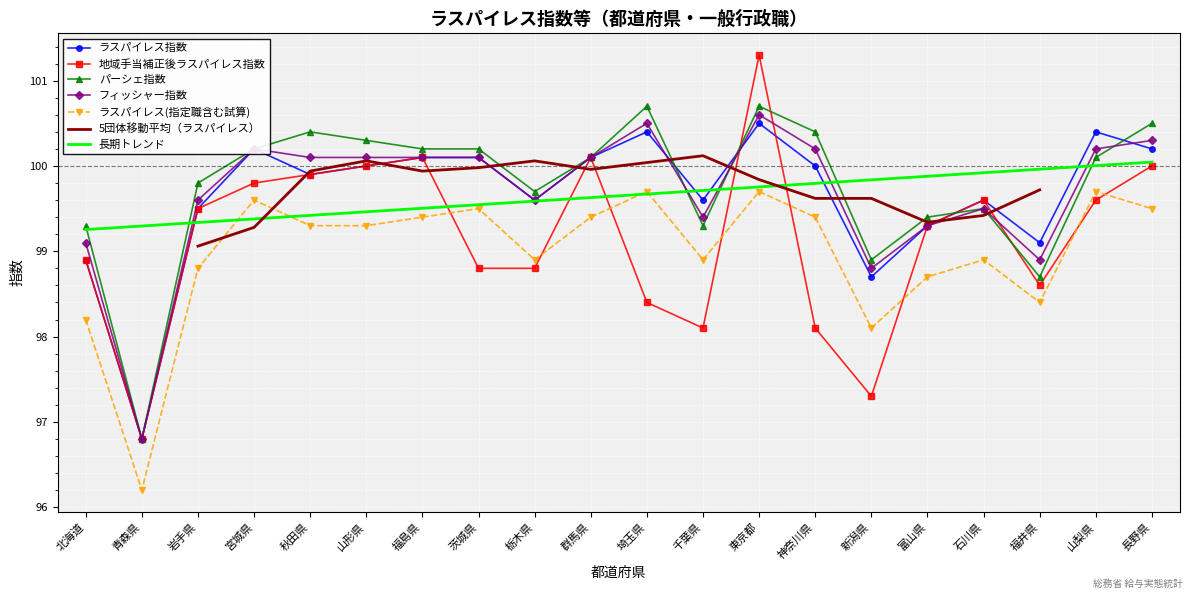

What is the approximate value of ラスパイレス指数 at 神奈川県?

100.0